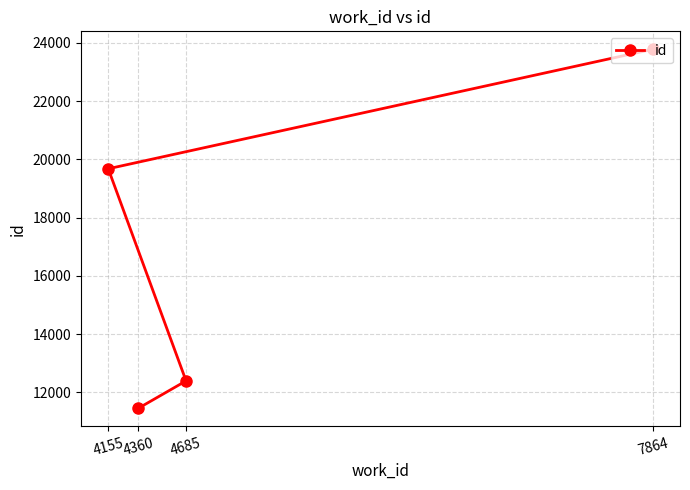

What is the value of the 4th point from the left?

23778